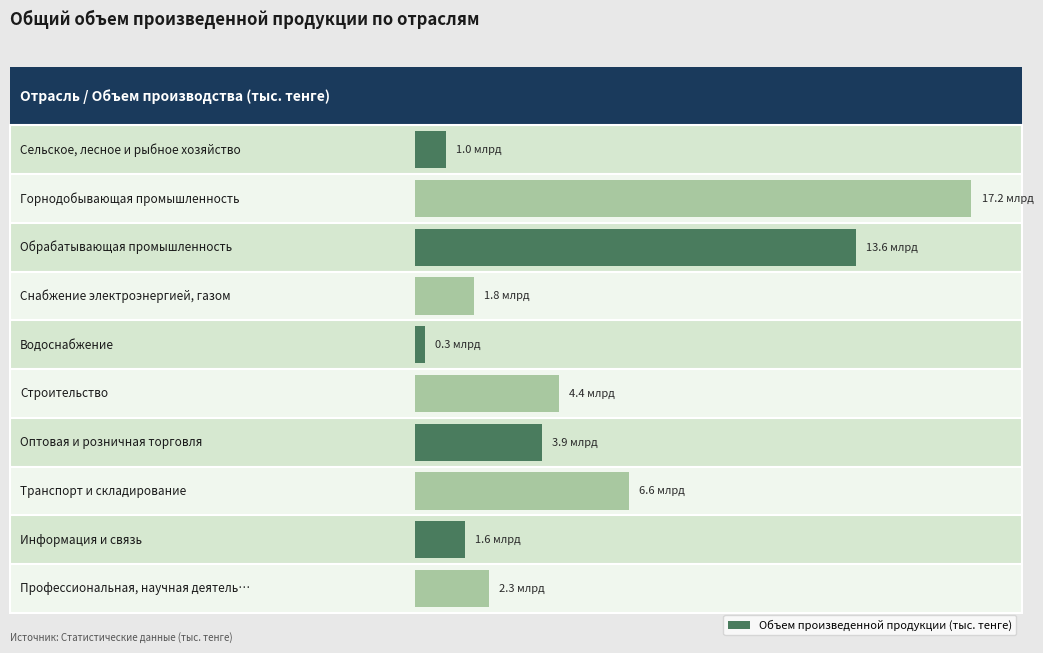

What is the maximum value shown in the chart?

17155669197